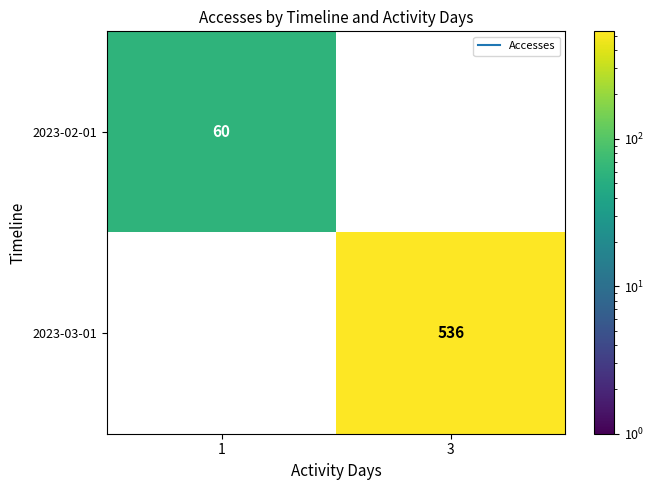

At how many categories does at least one series exceed 383?

1